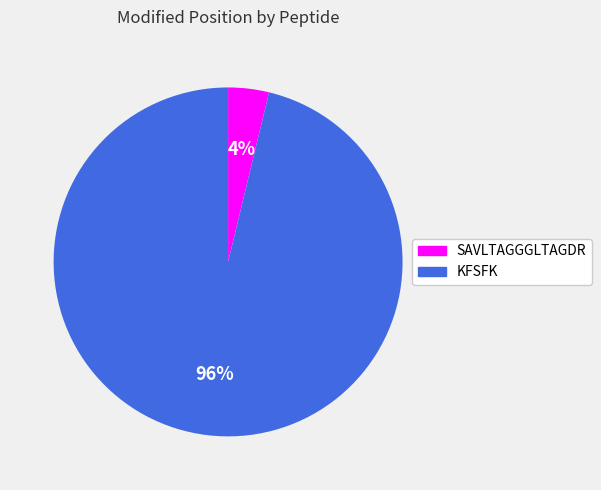

Which slice represents more than half of the pie?

KFSFK